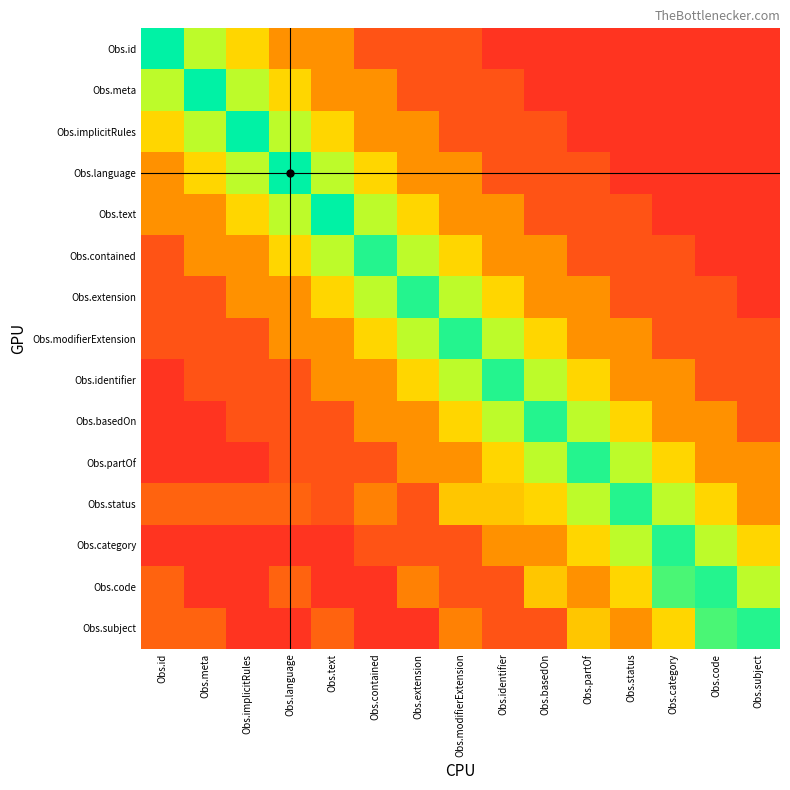

Rank the series at Obs.meta from highest to lowest value.

Obs.meta, Obs.id, Obs.implicitRules, Obs.language, Obs.text, Obs.contained, Obs.status, Obs.subject, Obs.extension, Obs.modifierExtension, Obs.identifier, Obs.basedOn, Obs.partOf, Obs.category, Obs.code